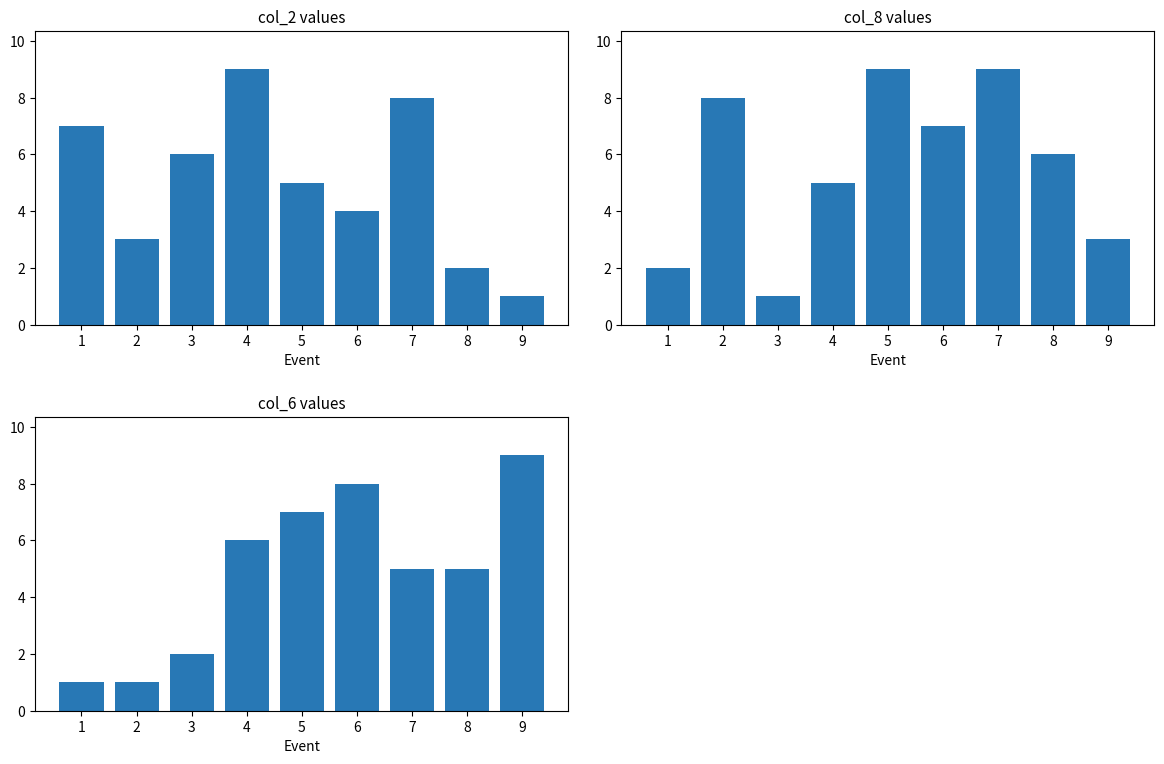

How many bars are there in total?

27